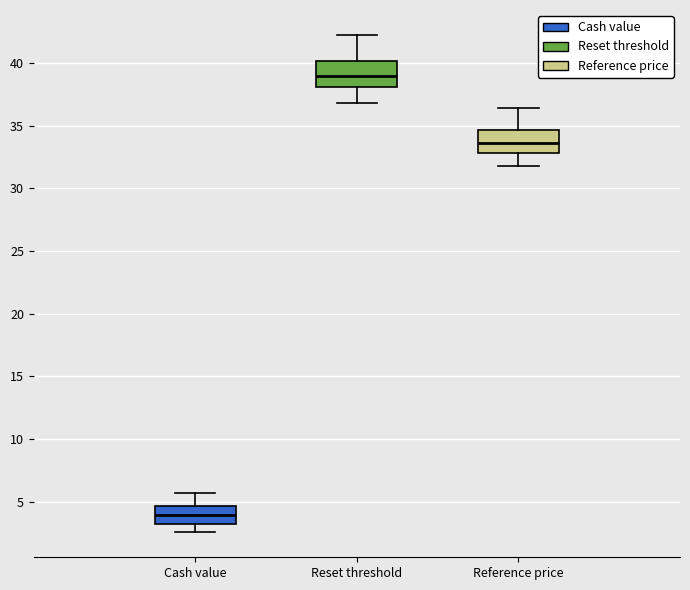

Reading left to right, transcribe this box plot: for each box, give where its median line is, the range the box spans, and where its two whiskers end, as read against the y-axis. The values are not printed on the chart, so give them approximately, as read against the axis.

Cash value: median 4.0, box 3.0 to 4.5, whiskers 2.5 to 5.5
Reset threshold: median 39.0, box 38.0 to 40.0, whiskers 37.0 to 42.0
Reference price: median 33.5, box 33.0 to 34.5, whiskers 32.0 to 36.5